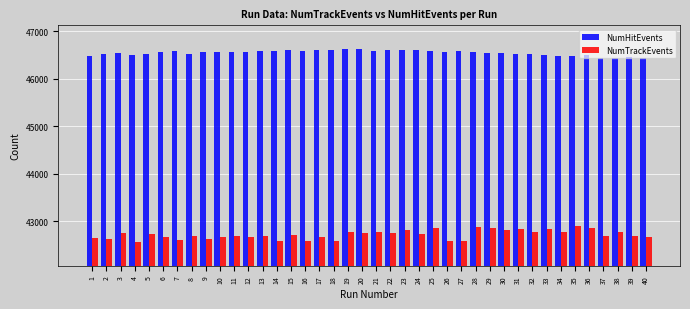

How many bars are there in each group?

2